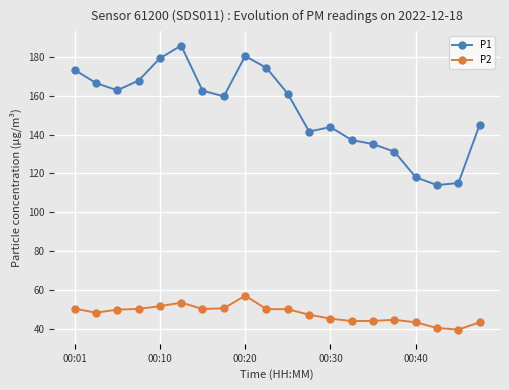

True or false: P2 and P1 cross at least once.

False